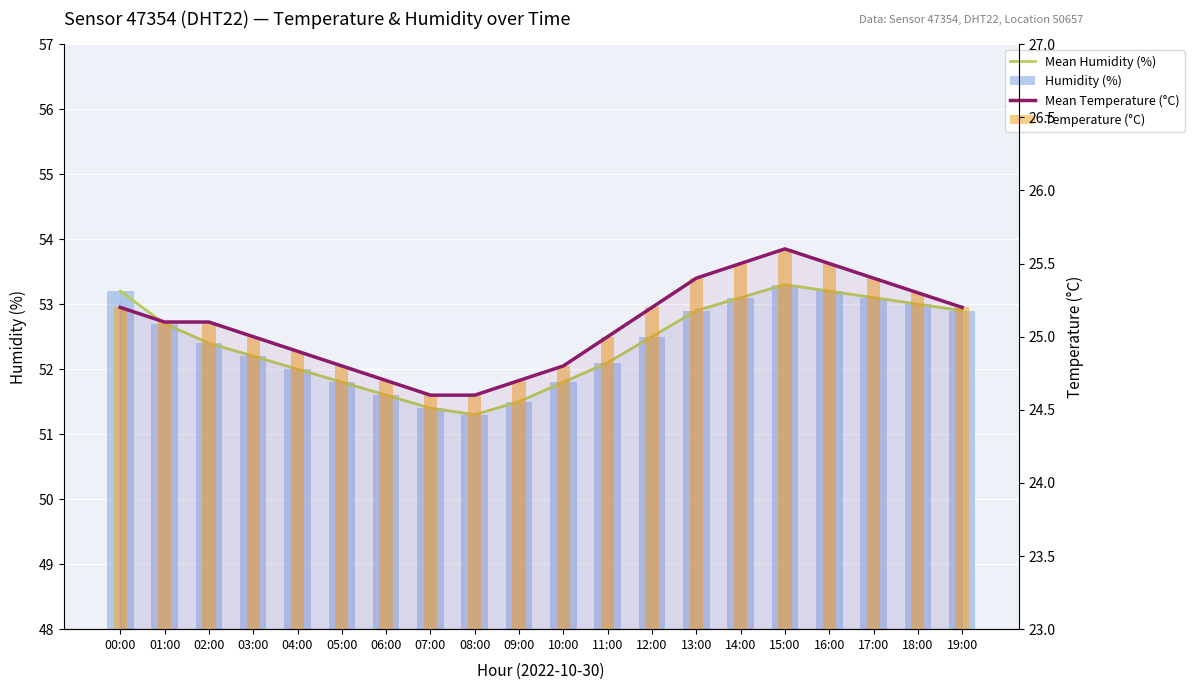

How many values in the Temperature (°C) series are below 25?

7